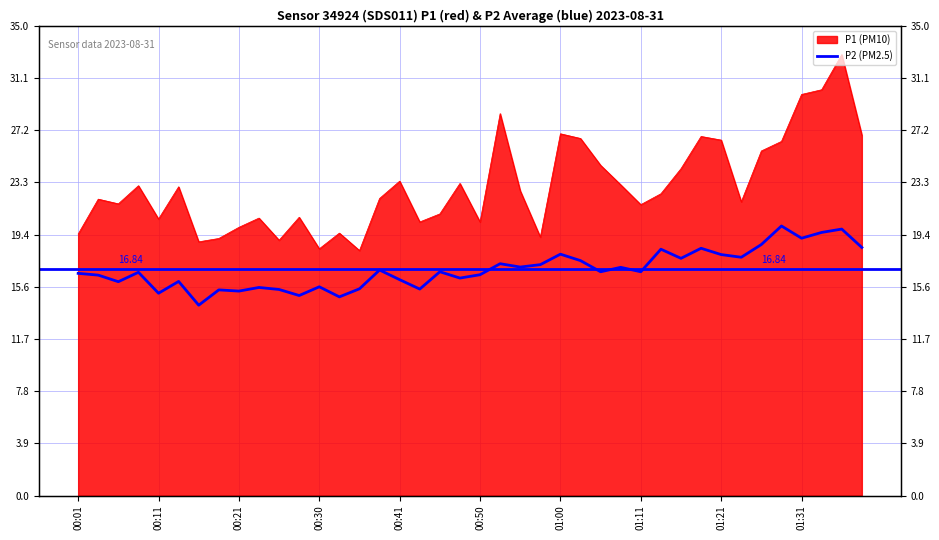

What is the minimum value shown in the chart?

14.2